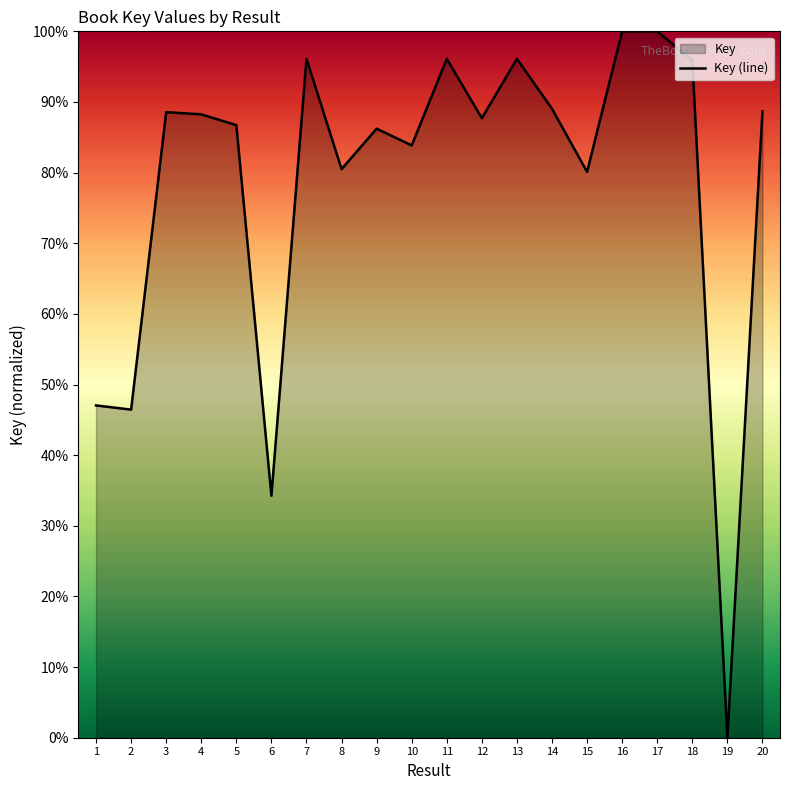

Between 15 and 16, which is larger?

16